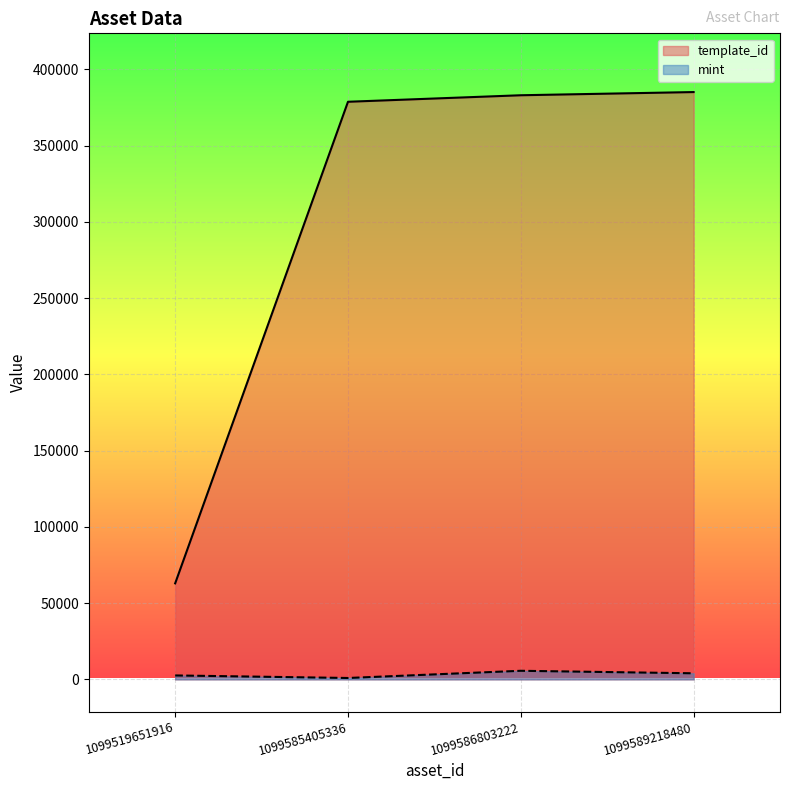

Where is mint nearest to the value 3271?

1099519651916